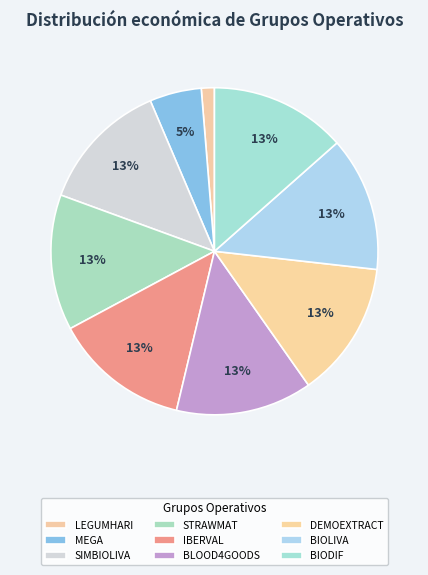

To the nearest percent, what is the difference between the largest and smallest slice percentages?

12%